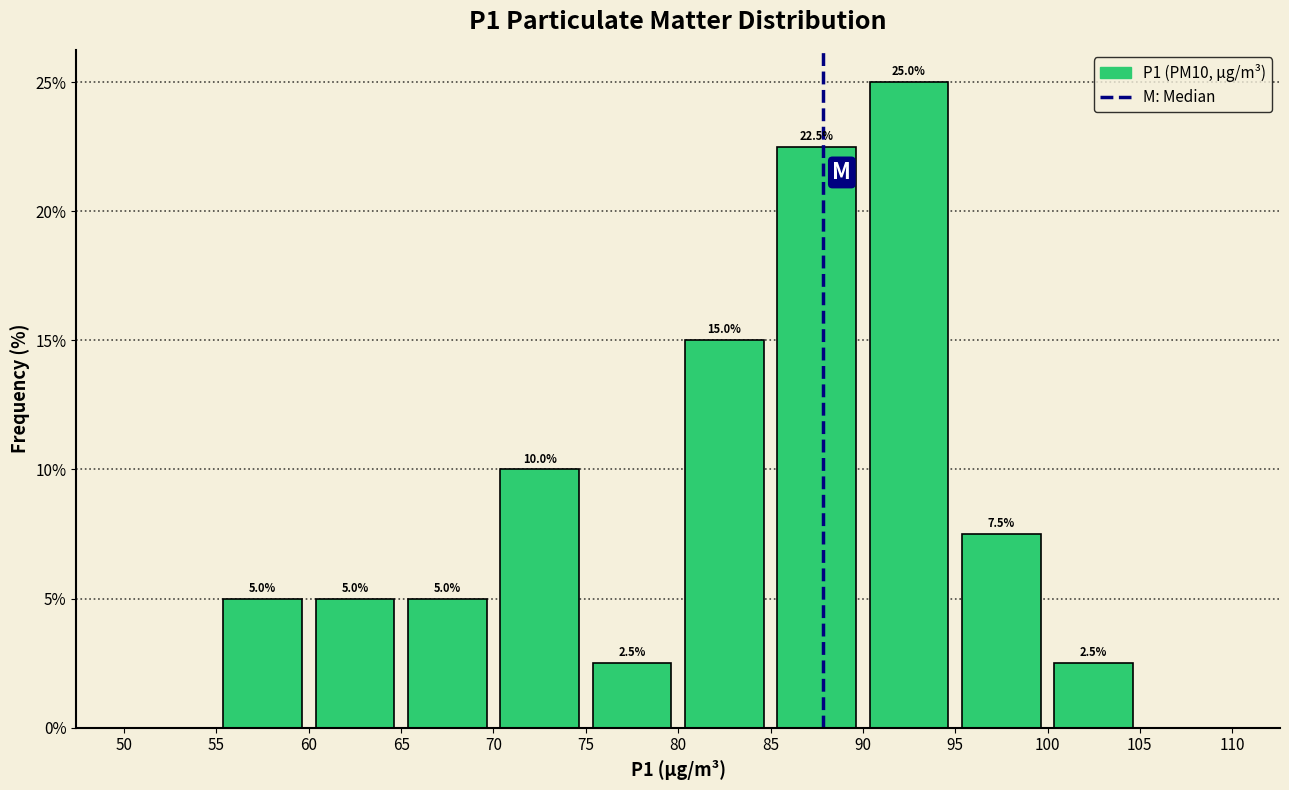

Which range on the x-axis has the tallest bar?

90 to 95